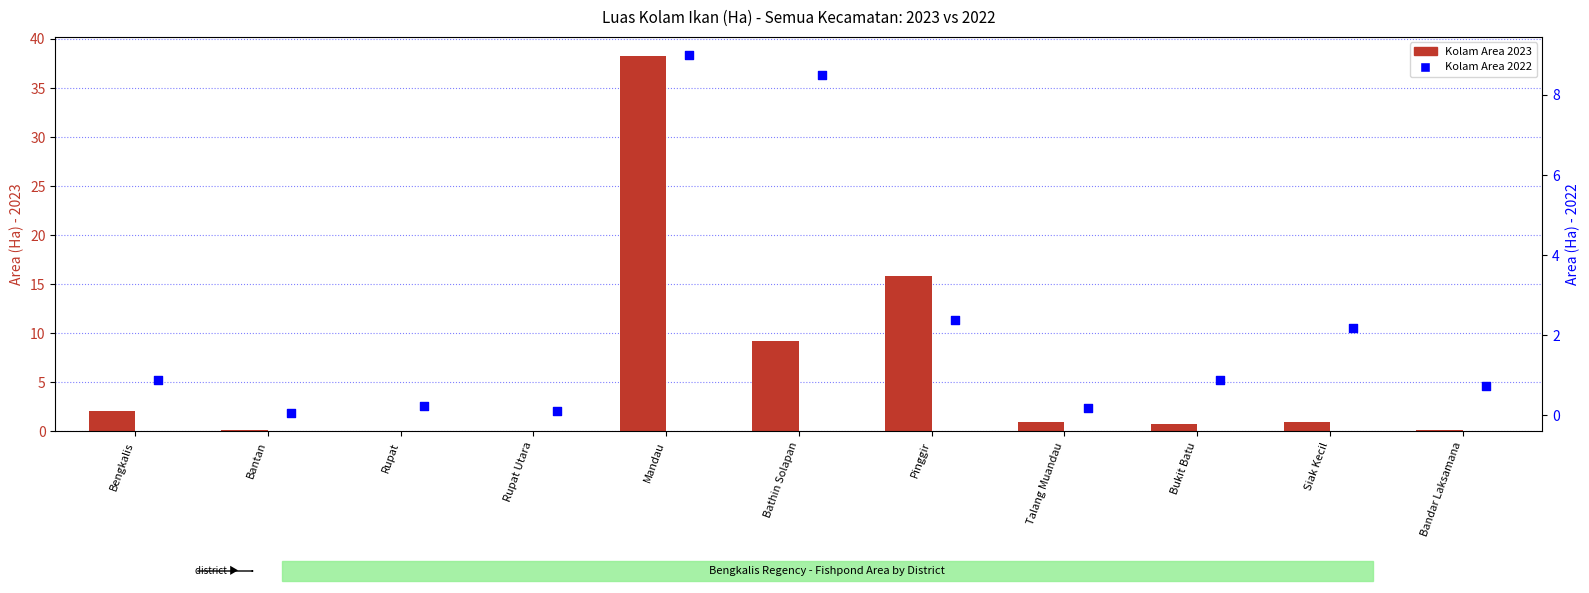

Which series reaches the minimum Y coordinate?

Kolam Area 2023